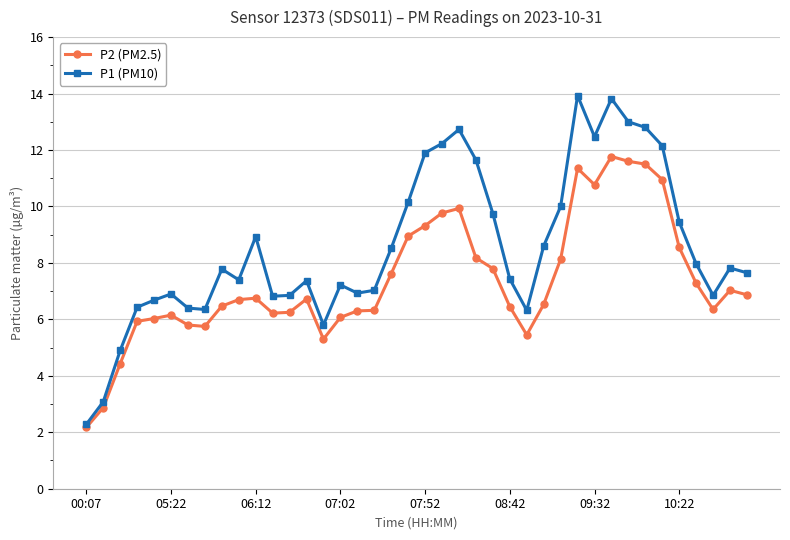

Which series has the largest total across all categories?

P1 (PM10)